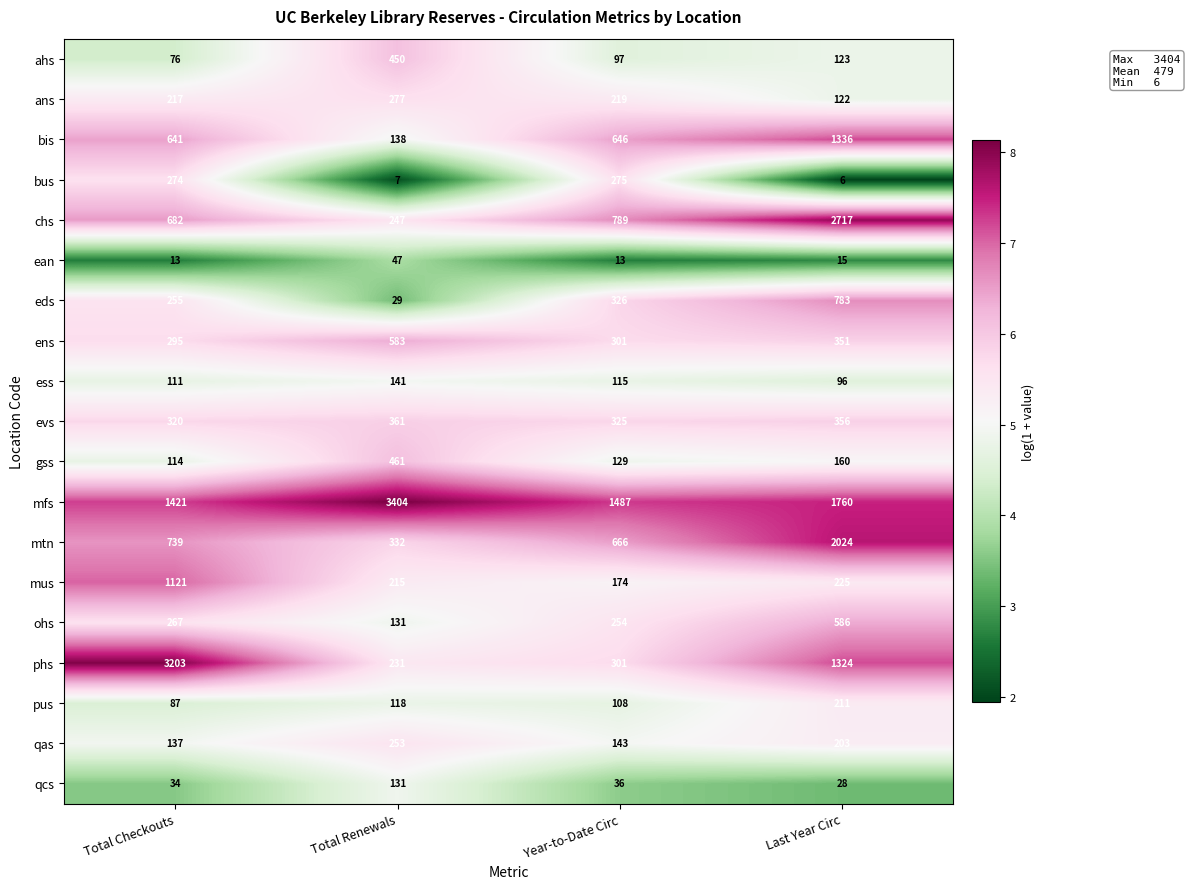

Is the value of gss at Total Checkouts greater than the value of chs at Total Checkouts?

No